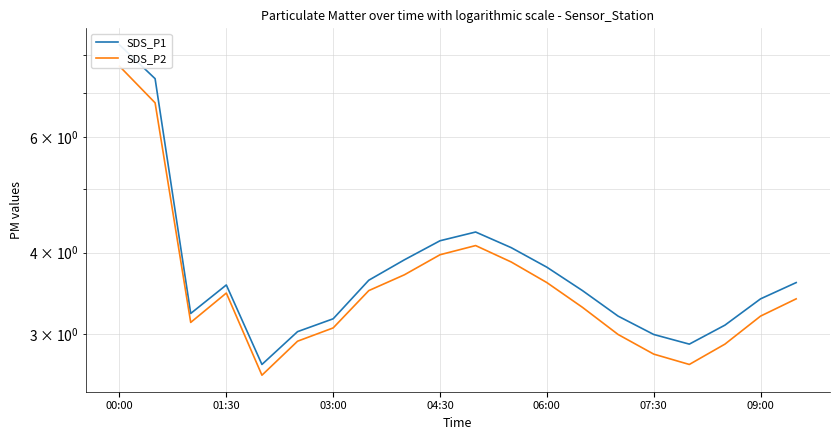

What position from the left is 13?

14